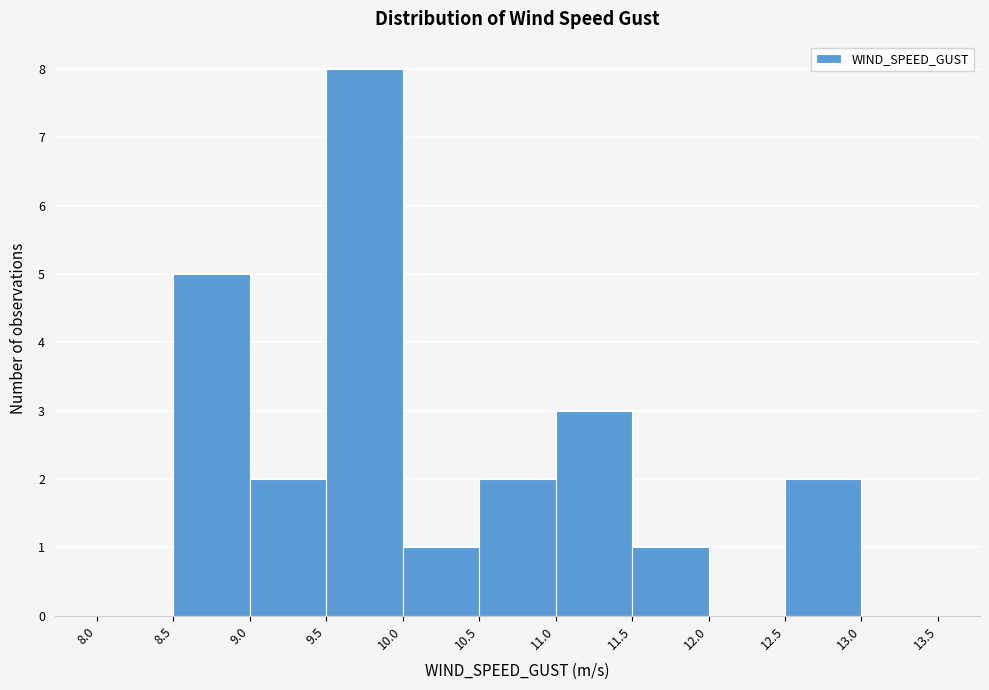

Over which range of the x-axis is the bar tallest?

9.5 to 10.0